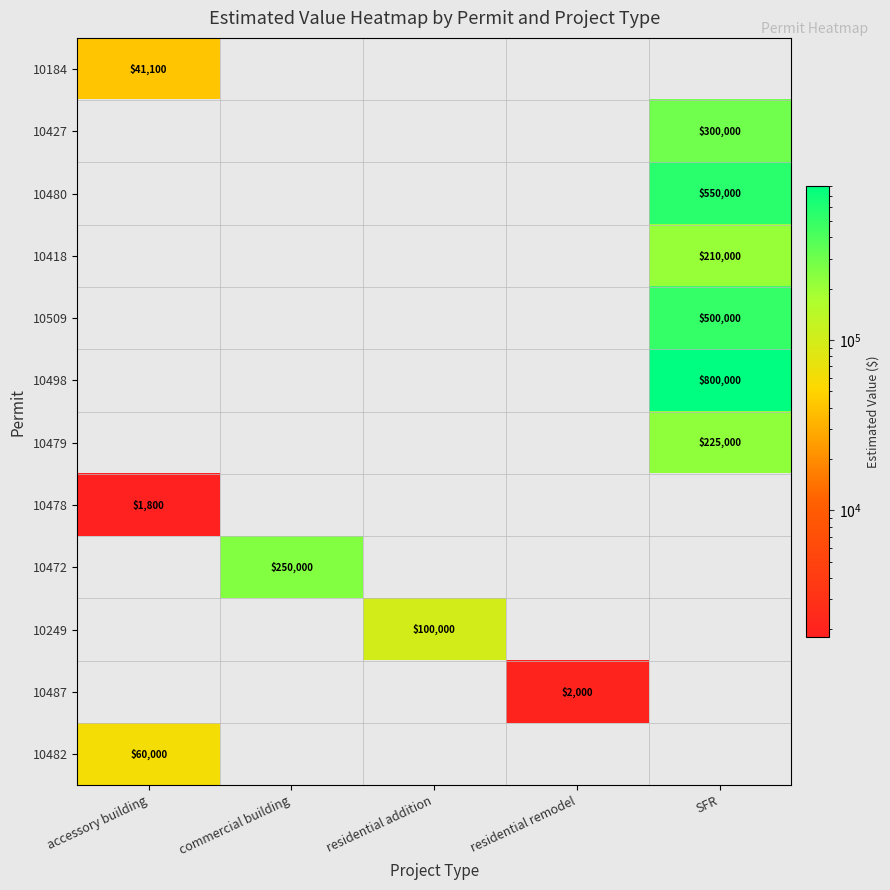

Is it true that 10418 equals 78146 at SFR?

False